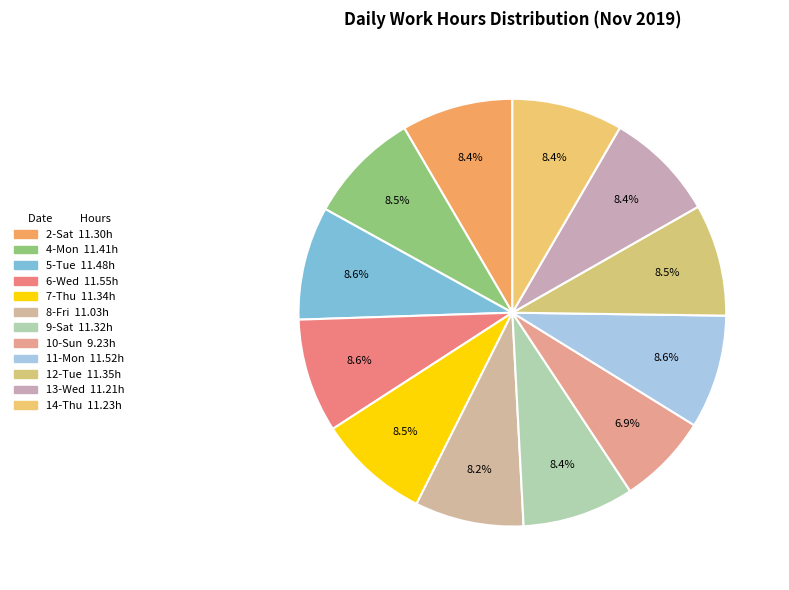

What is the smallest slice in the pie chart?

10-Sun